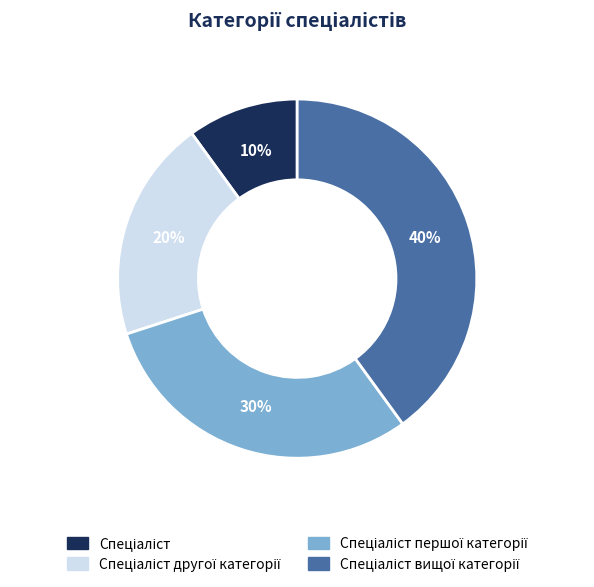

To the nearest percent, what is the difference between the largest and smallest slice percentages?

30%